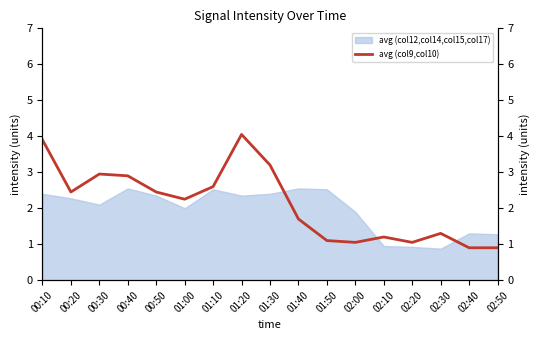

At which label does the data first exceed 2?

00:10